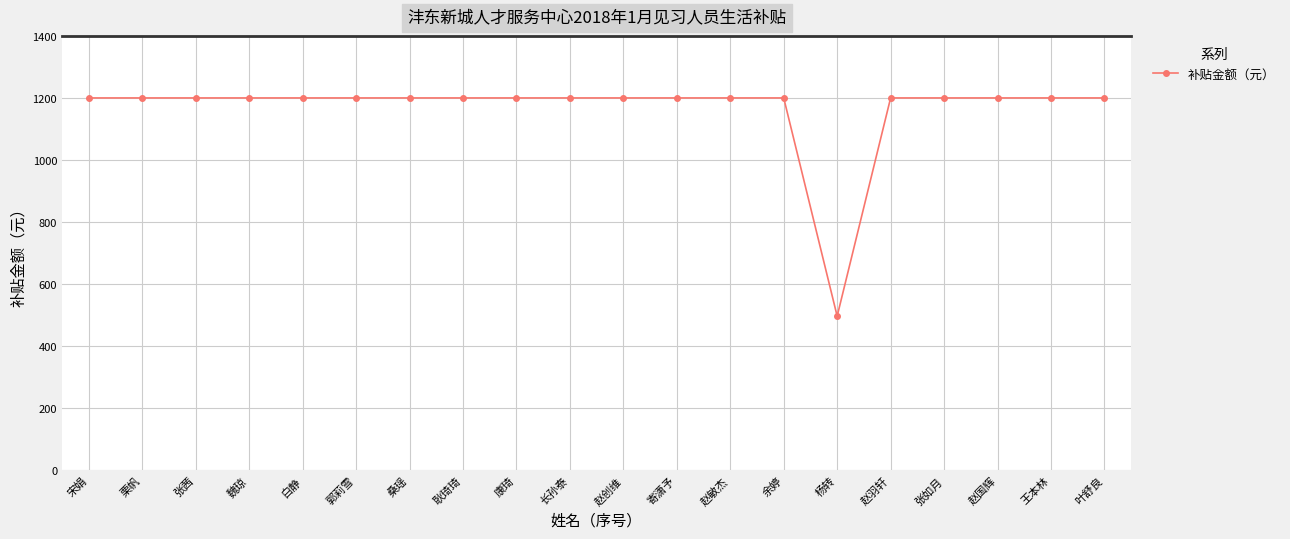

What is the difference between the maximum and minimum values?

703.5